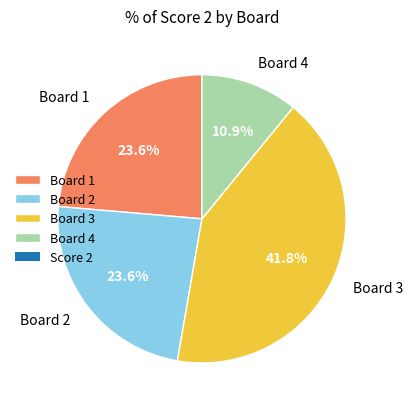

To the nearest percent, what is the average slice percentage?

25%